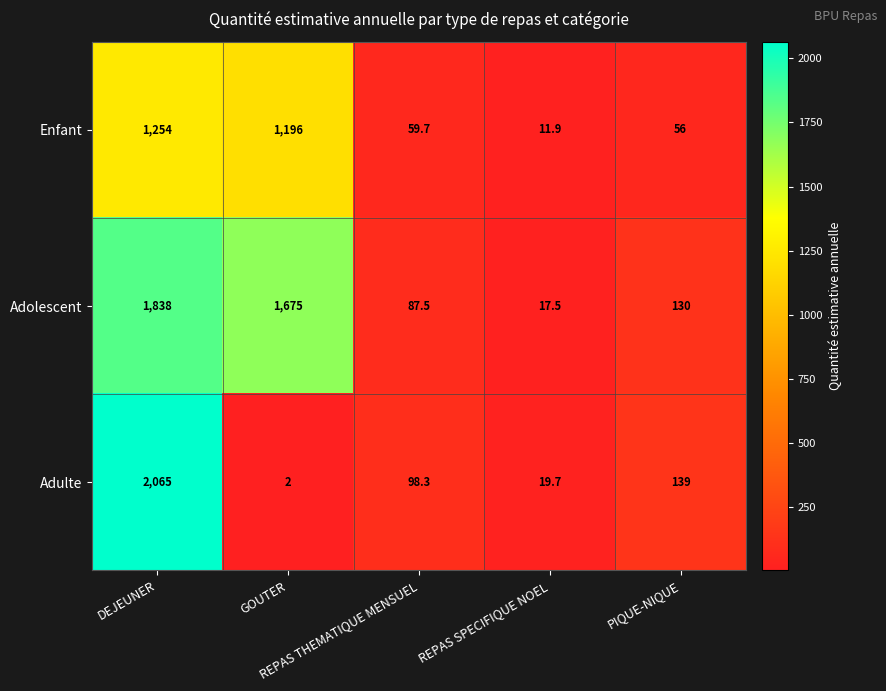

What is the highest value of the Adulte series?

2065.0